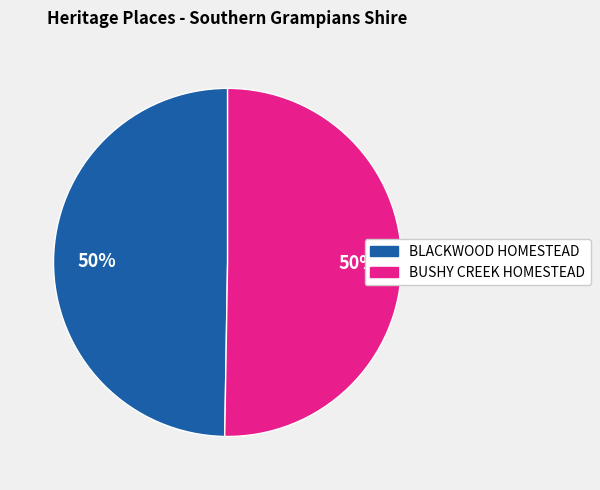

Which slice is the smallest?

BLACKWOOD HOMESTEAD COMPLEX AND CEMETERY